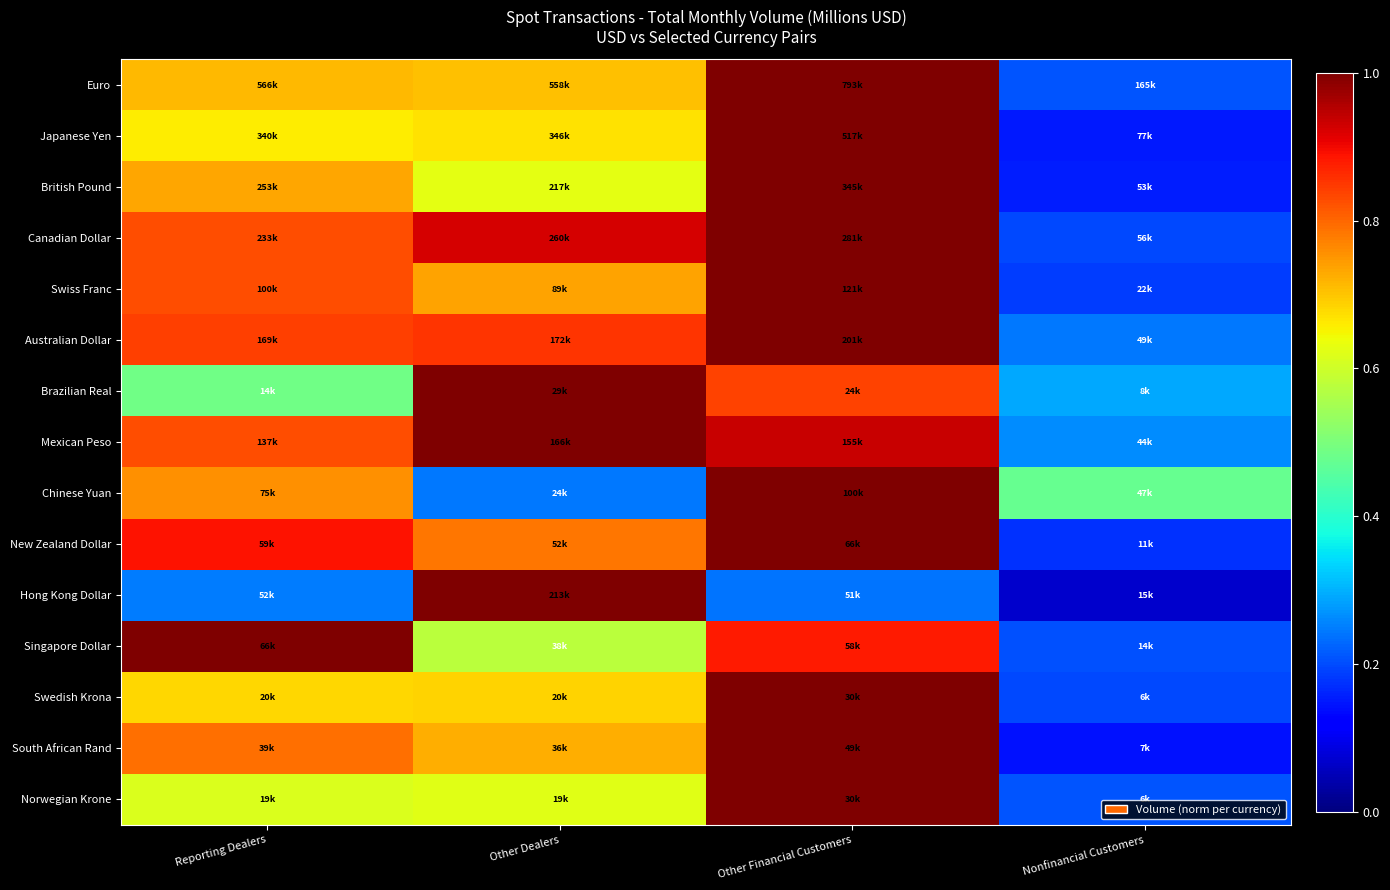

Reading right to left, list all the values displayed in this chart.

Euro: Nonfinancial Customers=0.2	Other Financial Customers=1.0	Other Dealers=0.7	Reporting Dealers=0.7
Japanese Yen: Nonfinancial Customers=0.1	Other Financial Customers=1.0	Other Dealers=0.7	Reporting Dealers=0.7
British Pound: Nonfinancial Customers=0.2	Other Financial Customers=1.0	Other Dealers=0.6	Reporting Dealers=0.7
Canadian Dollar: Nonfinancial Customers=0.2	Other Financial Customers=1.0	Other Dealers=0.9	Reporting Dealers=0.8
Swiss Franc: Nonfinancial Customers=0.2	Other Financial Customers=1.0	Other Dealers=0.7	Reporting Dealers=0.8
Australian Dollar: Nonfinancial Customers=0.2	Other Financial Customers=1.0	Other Dealers=0.9	Reporting Dealers=0.8
Brazilian Real: Nonfinancial Customers=0.3	Other Financial Customers=0.8	Other Dealers=1.0	Reporting Dealers=0.5
Mexican Peso: Nonfinancial Customers=0.3	Other Financial Customers=0.9	Other Dealers=1.0	Reporting Dealers=0.8
Chinese Yuan: Nonfinancial Customers=0.5	Other Financial Customers=1.0	Other Dealers=0.2	Reporting Dealers=0.8
New Zealand Dollar: Nonfinancial Customers=0.2	Other Financial Customers=1.0	Other Dealers=0.8	Reporting Dealers=0.9
Hong Kong Dollar: Nonfinancial Customers=0.1	Other Financial Customers=0.2	Other Dealers=1.0	Reporting Dealers=0.2
Singapore Dollar: Nonfinancial Customers=0.2	Other Financial Customers=0.9	Other Dealers=0.6	Reporting Dealers=1.0
Swedish Krona: Nonfinancial Customers=0.2	Other Financial Customers=1.0	Other Dealers=0.7	Reporting Dealers=0.7
South African Rand: Nonfinancial Customers=0.1	Other Financial Customers=1.0	Other Dealers=0.7	Reporting Dealers=0.8
Norwegian Krone: Nonfinancial Customers=0.2	Other Financial Customers=1.0	Other Dealers=0.6	Reporting Dealers=0.6